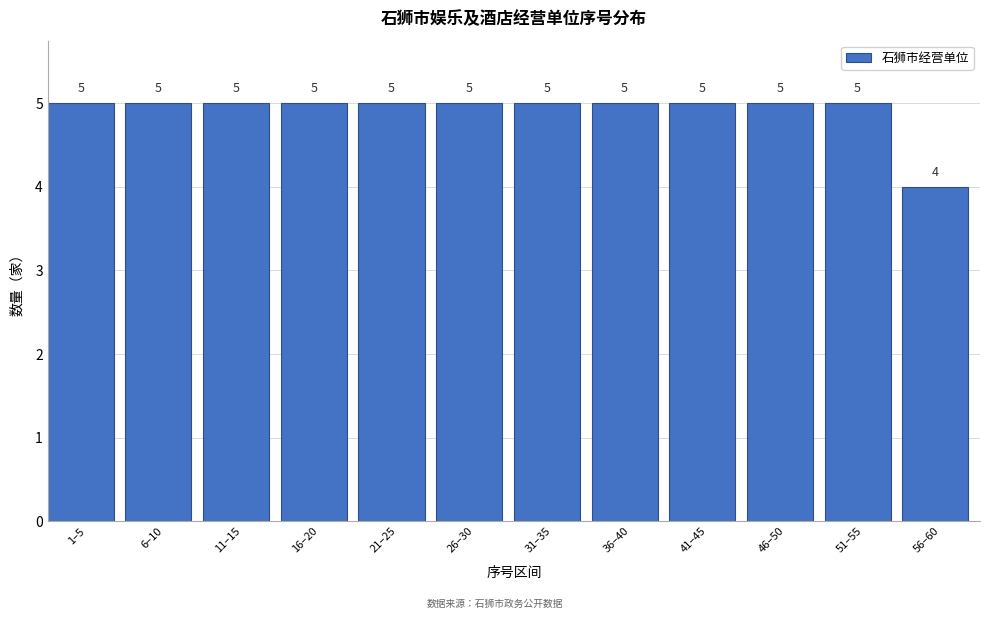

Reading left to right, transcribe all the data shown in this chart.

5	5	5	5	5	5	5	5	5	5	5	4